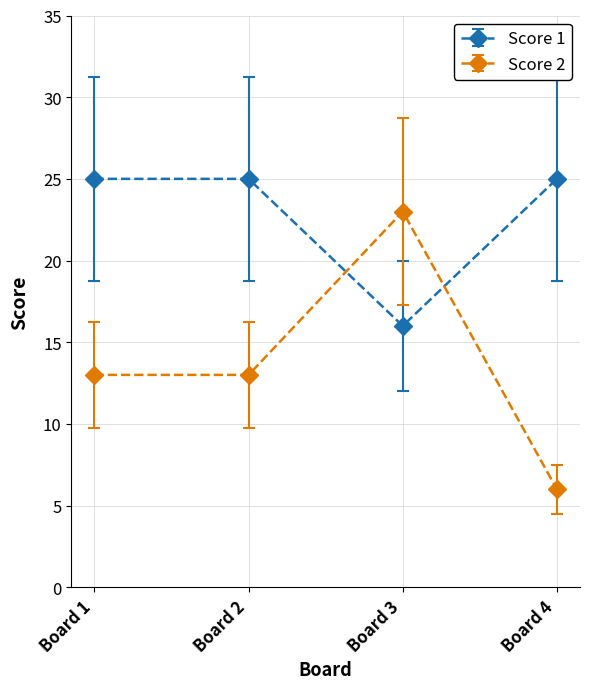

What is the value of the Score 2 point at the 4th from the left?

6